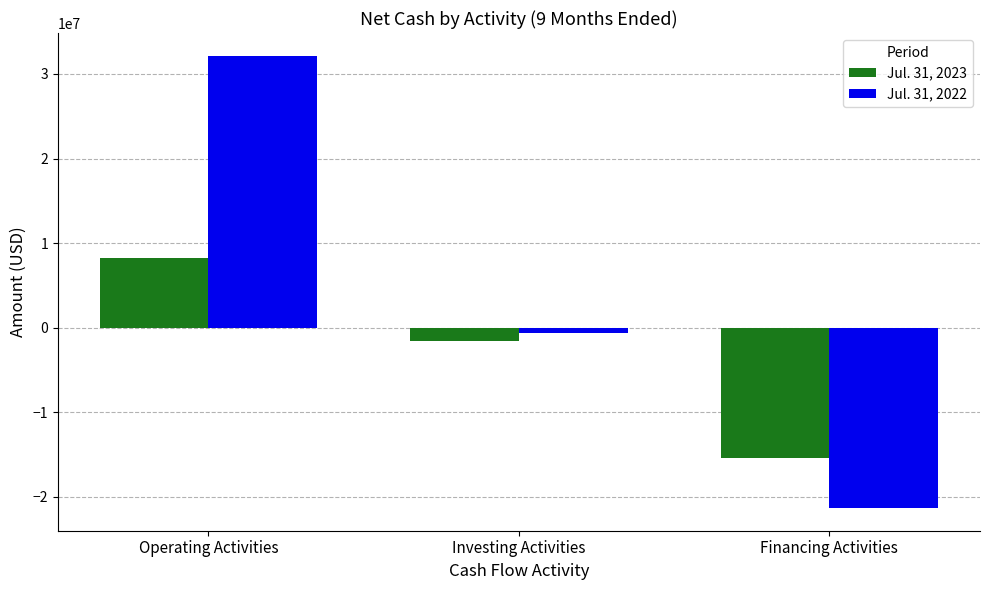

How many bars are there in each group?

2